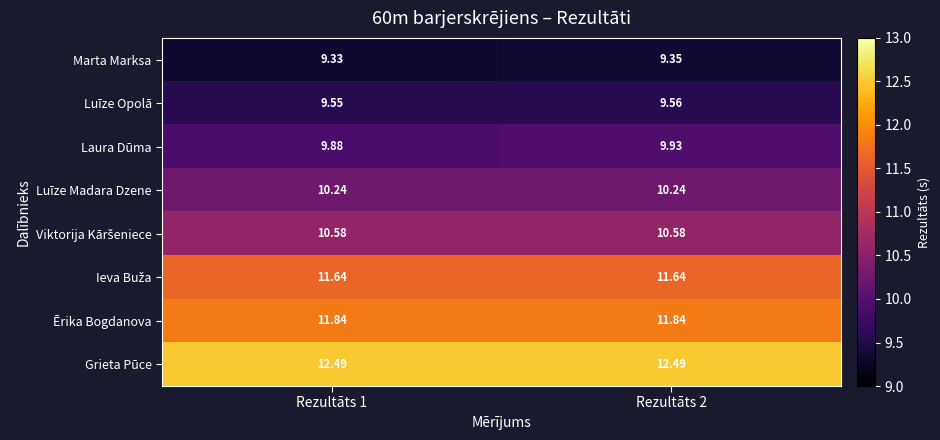

Which series has the largest range (max minus min)?

Laura Dūma